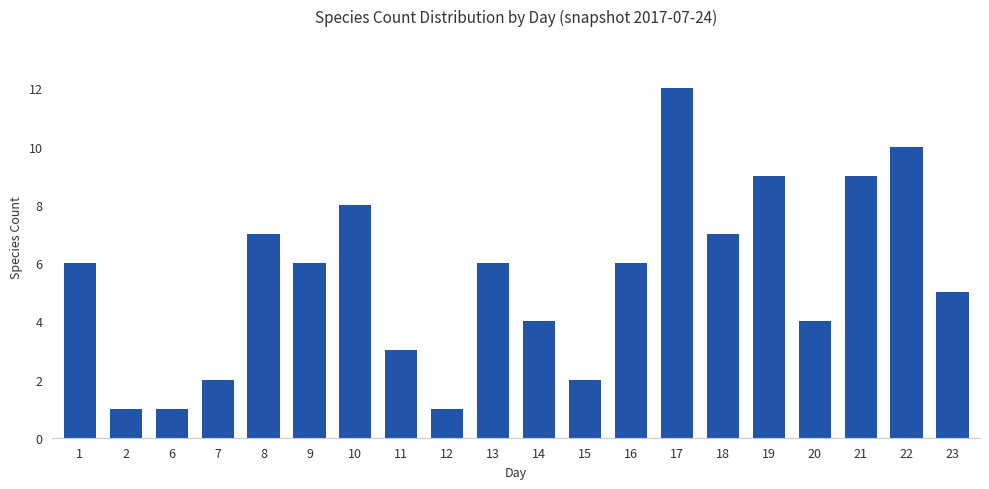

How many values are below 6?

9